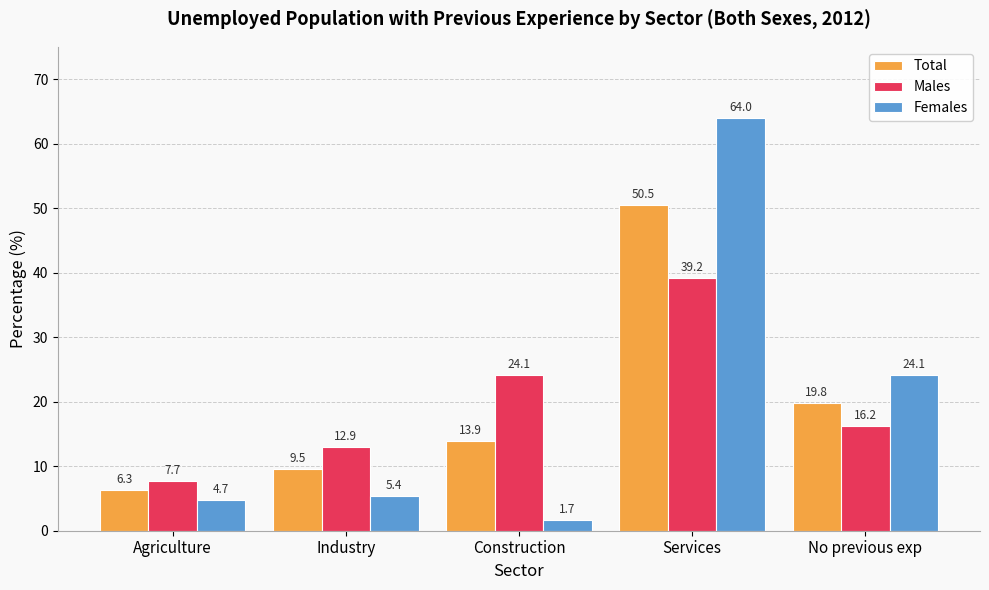

What are all the series names shown in the legend?

Total, Males, Females